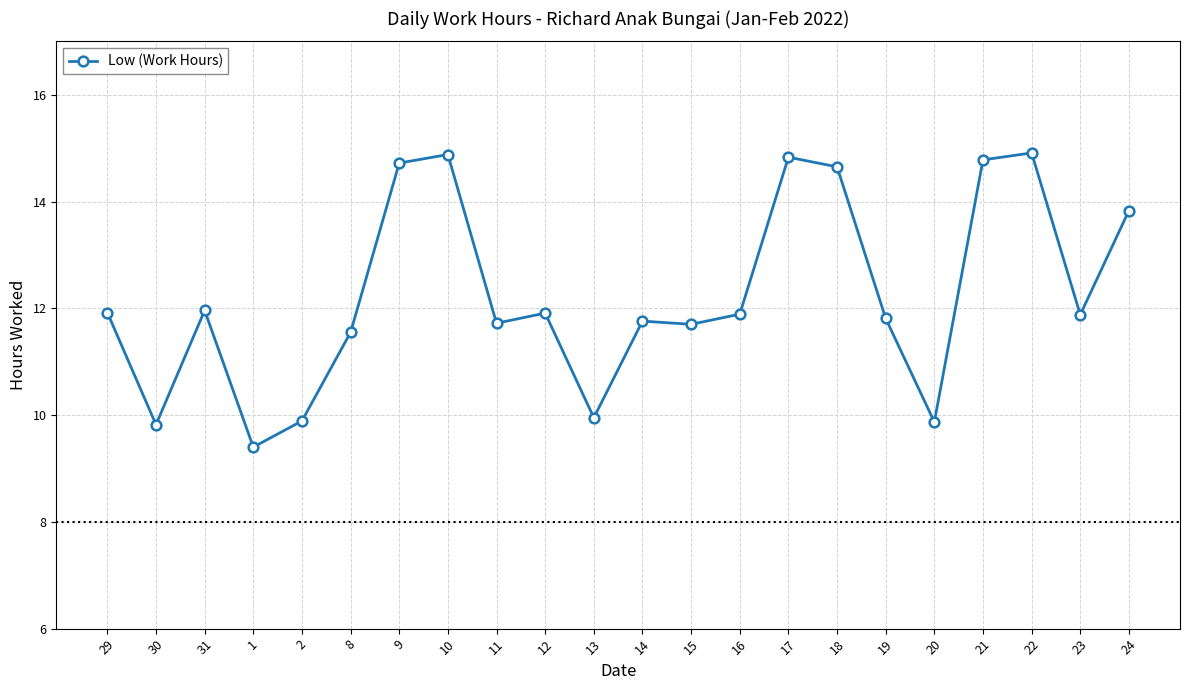

What is the average value?

12.3